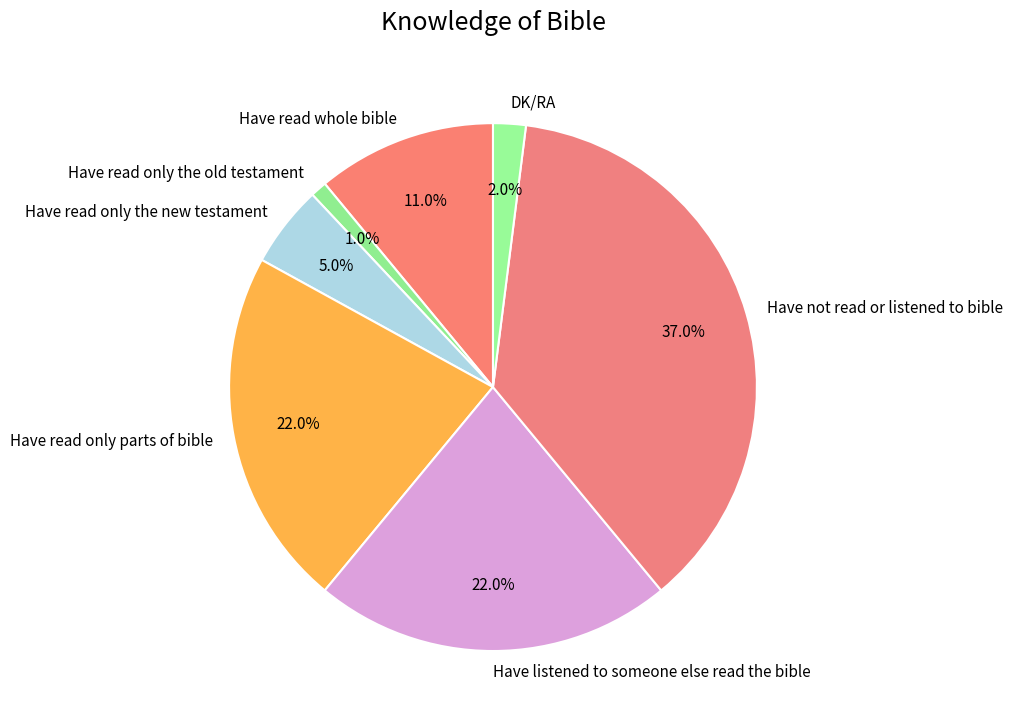

Count the number of slices in the pie.

7